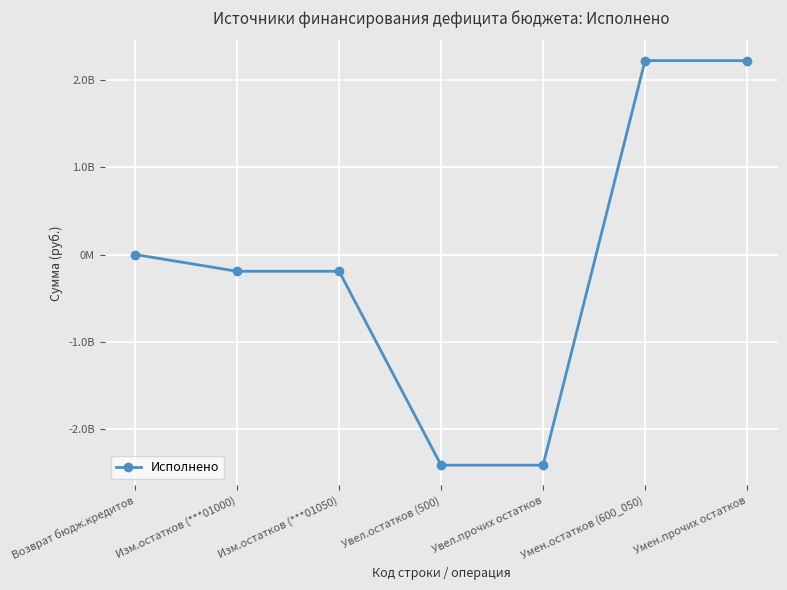

What is the smallest value displayed?

-2418773640.4